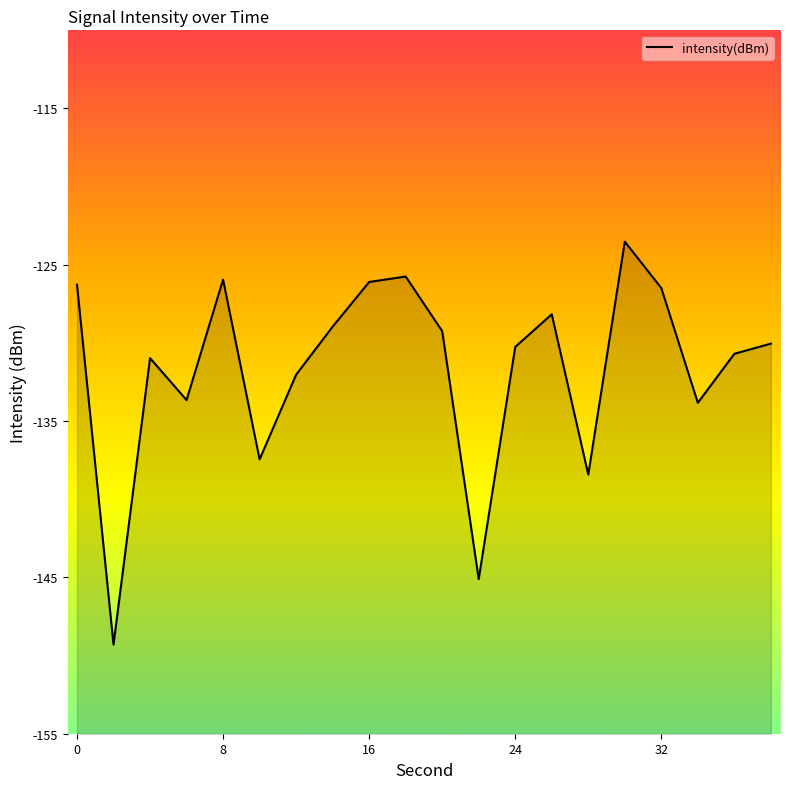

List the labels in order of value, smallest first.

2, 22, 28, 10, 34, 6, 12, 4, 36, 24, 38, 20, 14, 26, 32, 0, 16, 8, 18, 30